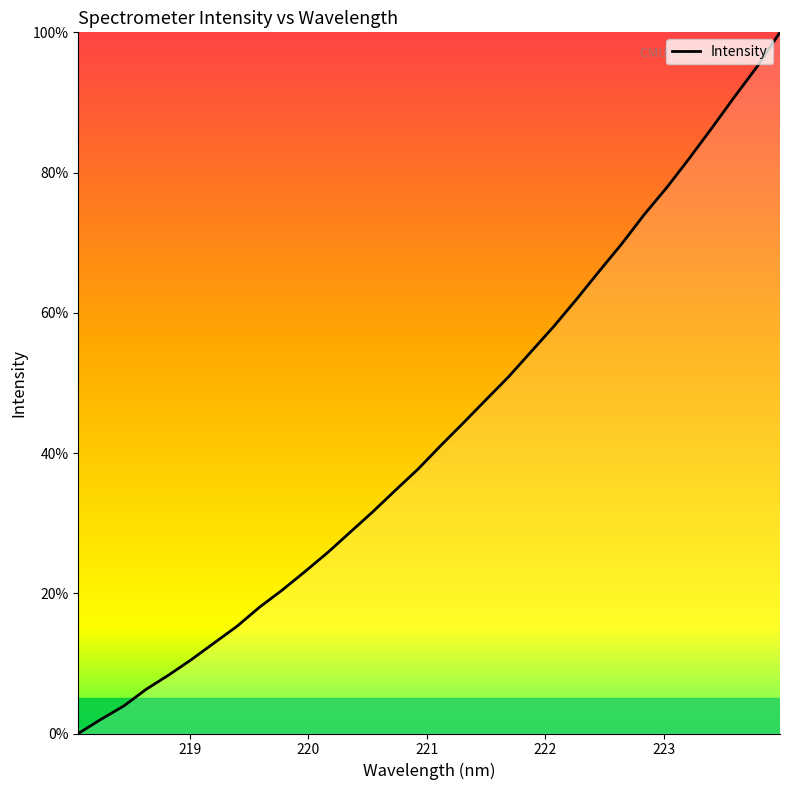

Does the chart have visible grid lines?

No